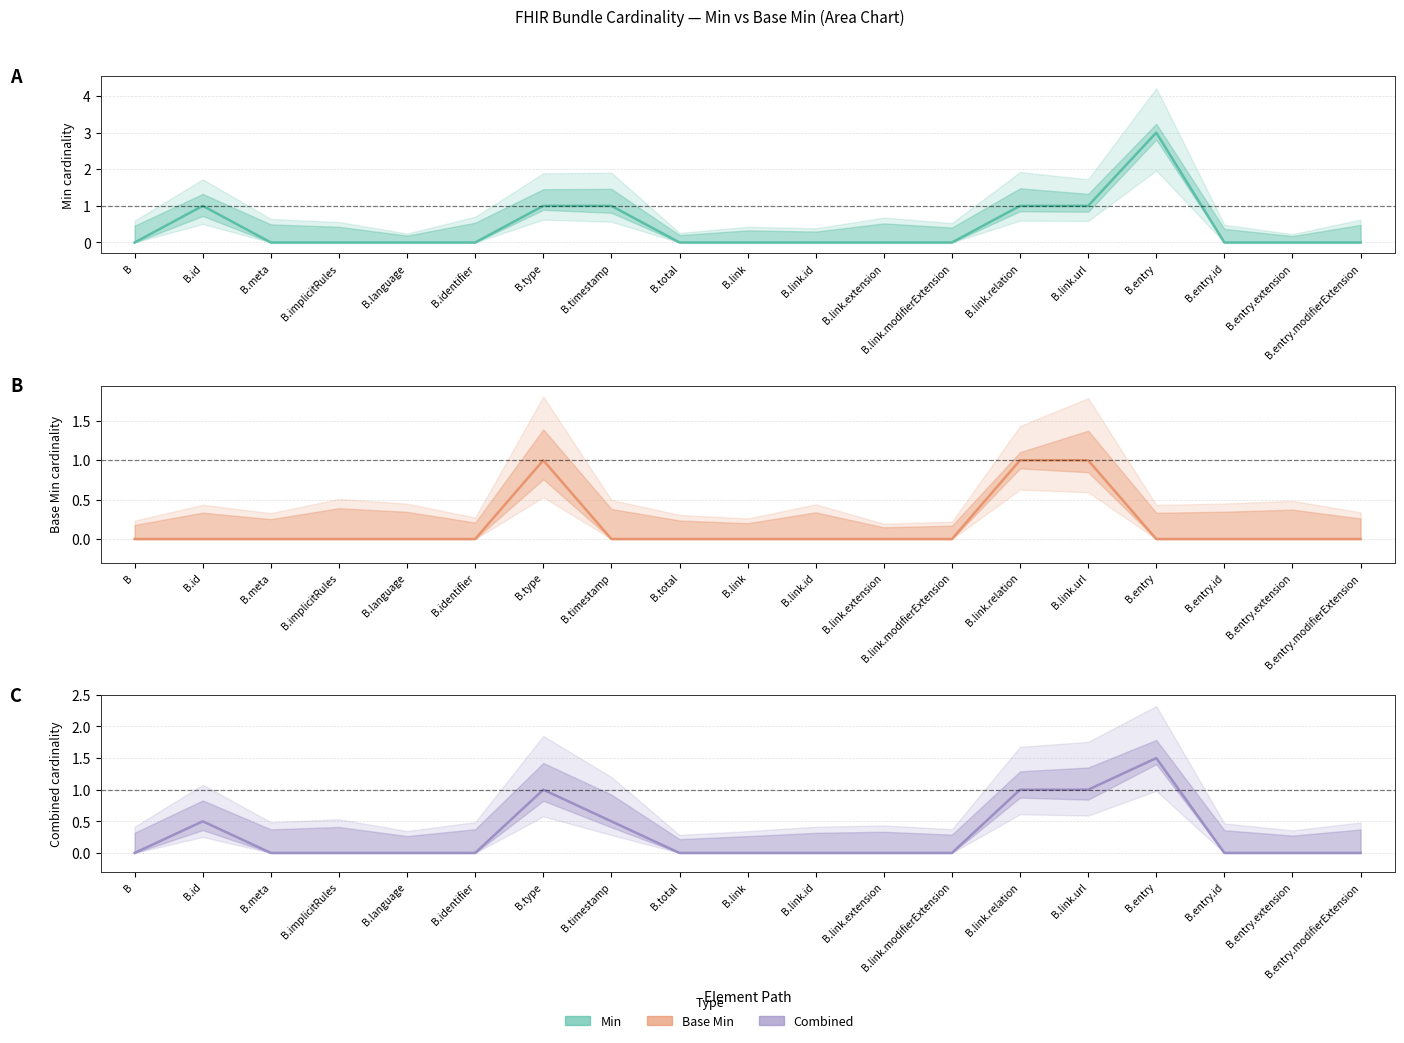

Reading left to right, extract all data points from this chart.

Min: B=0.0	B.id=1.0	B.meta=0.0	B.implicitRules=0.0	B.language=0.0	B.identifier=0.0	B.type=1.0	B.timestamp=1.0	B.total=0.0	B.link=0.0	B.link.id=0.0	B.link.extension=0.0	B.link.modifierExtension=0.0	B.link.relation=1.0	B.link.url=1.0	B.entry=3.0	B.entry.id=0.0	B.entry.extension=0.0	B.entry.modifierExtension=0.0
Base Min: B=0.0	B.id=0.0	B.meta=0.0	B.implicitRules=0.0	B.language=0.0	B.identifier=0.0	B.type=1.0	B.timestamp=0.0	B.total=0.0	B.link=0.0	B.link.id=0.0	B.link.extension=0.0	B.link.modifierExtension=0.0	B.link.relation=1.0	B.link.url=1.0	B.entry=0.0	B.entry.id=0.0	B.entry.extension=0.0	B.entry.modifierExtension=0.0
Combined: B=0.0	B.id=0.5	B.meta=0.0	B.implicitRules=0.0	B.language=0.0	B.identifier=0.0	B.type=1.0	B.timestamp=0.5	B.total=0.0	B.link=0.0	B.link.id=0.0	B.link.extension=0.0	B.link.modifierExtension=0.0	B.link.relation=1.0	B.link.url=1.0	B.entry=1.5	B.entry.id=0.0	B.entry.extension=0.0	B.entry.modifierExtension=0.0